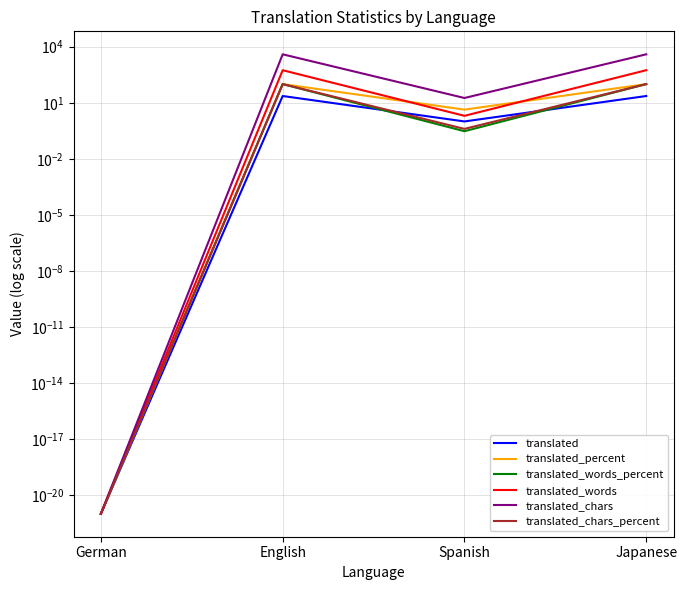

The value of translated_chars at Spanish is 5.4. True or false?

False